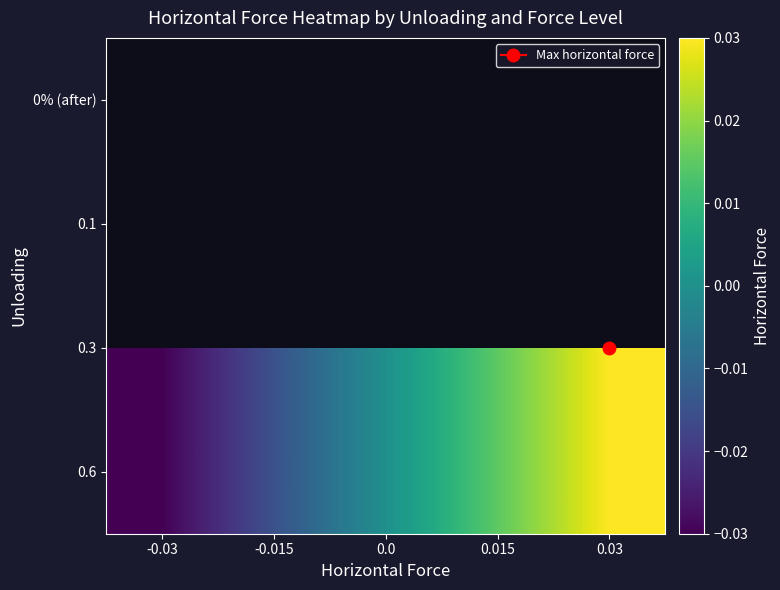

Where does the 0.3 series first go above 0?

0.015